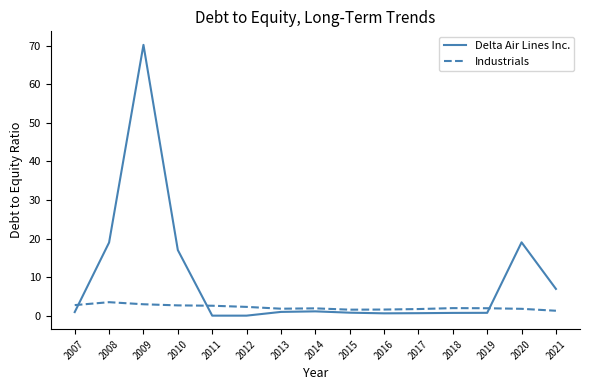

In Industrials, how many points are higher than both neighbors (excluding endpoints)?

3